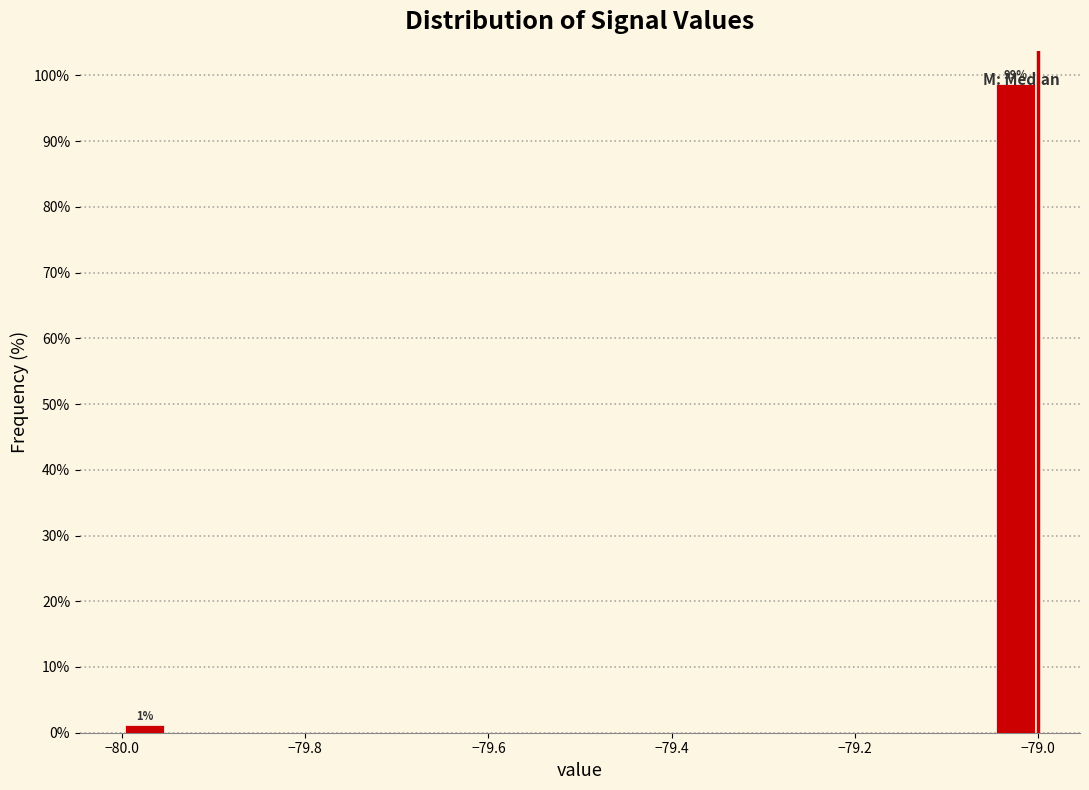

Around what value on the x-axis is the tallest bar? Give the approximate position of its centre, as read against the axis.

-79.02